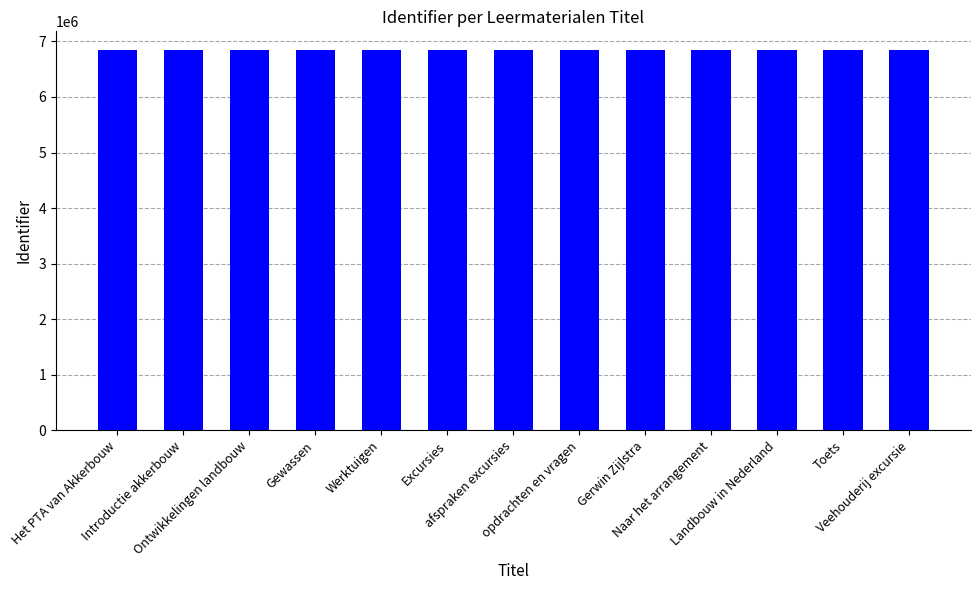

What is the sum of the values at opdrachten en vragen and afspraken excursies?

13677146